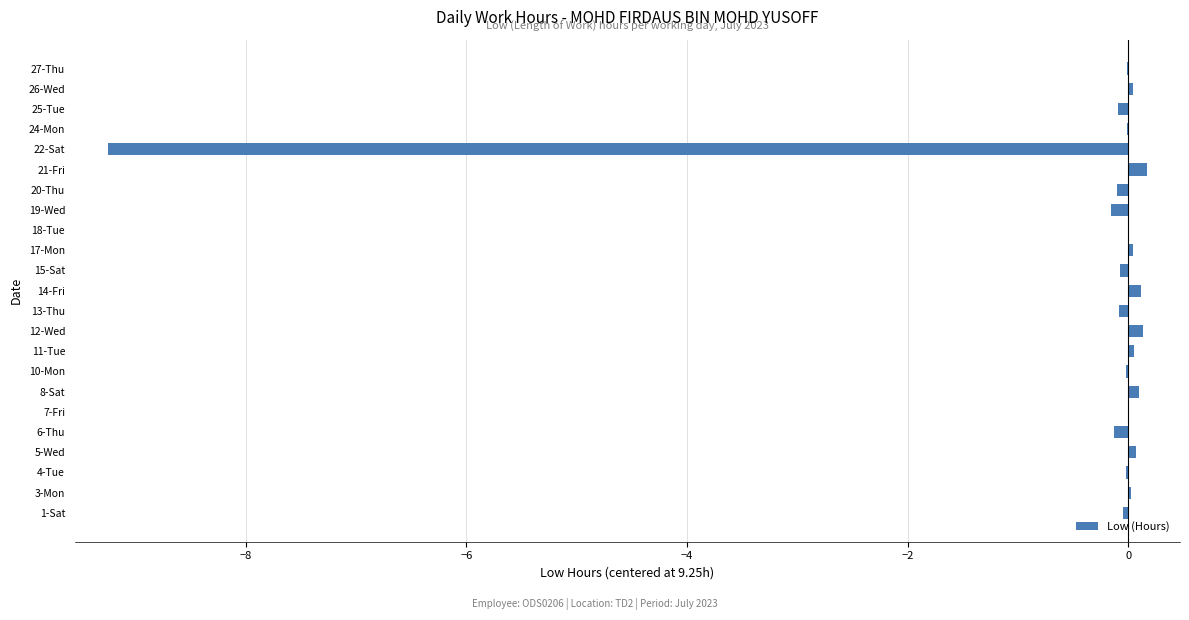

What is the sum of all values?

-9.2